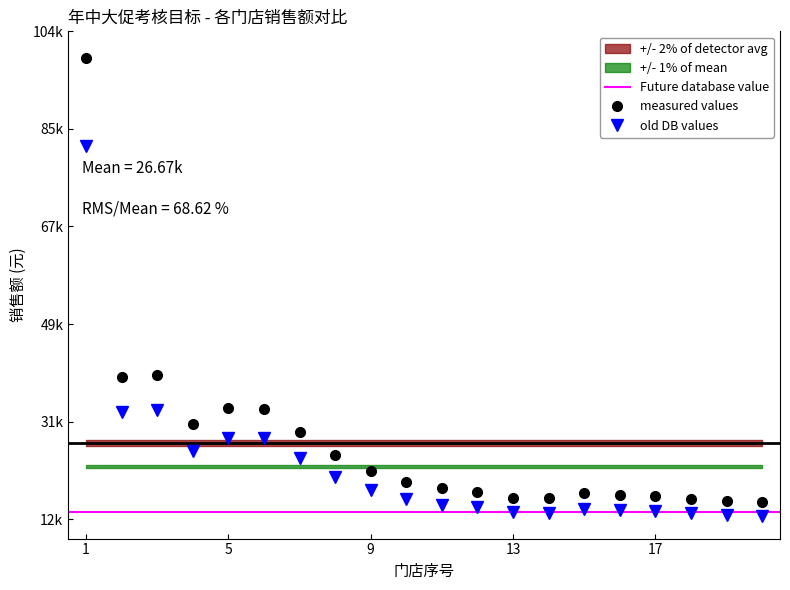

At which label does 2档销售 reach its peak?

1